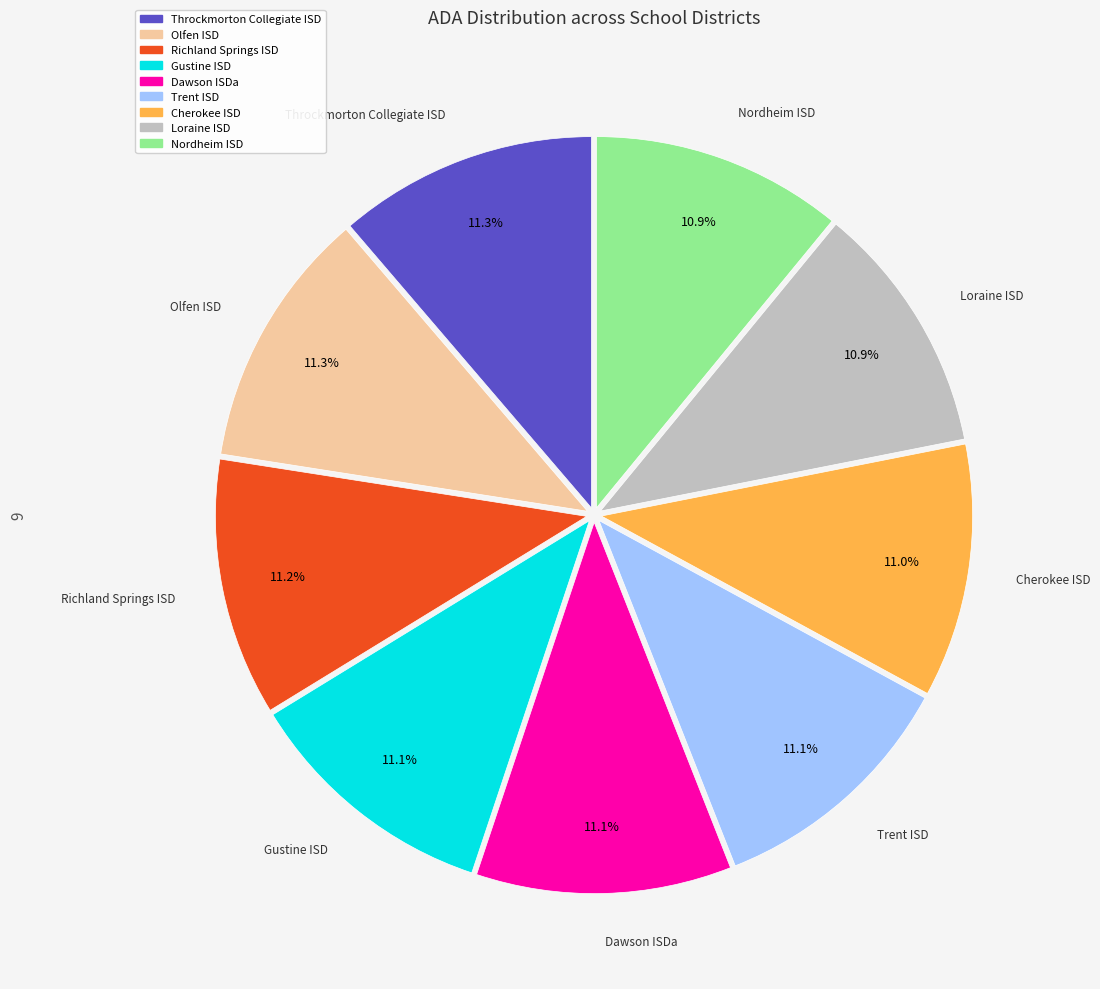

What is the ratio of the value at Trent ISD to the value at Throckmorton Collegiate ISD?

1.0